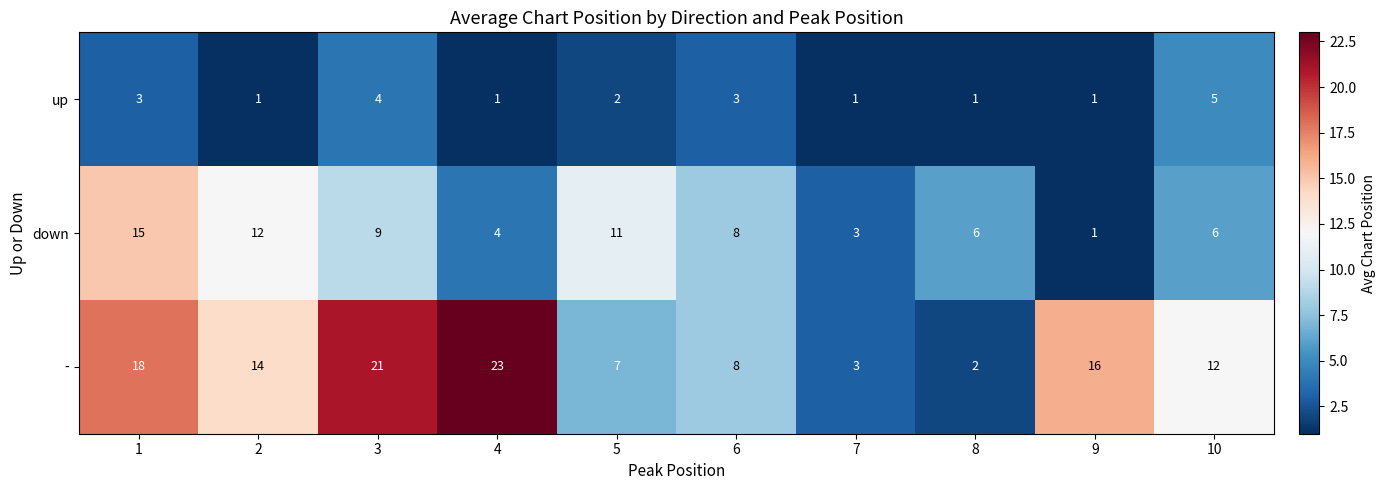

Which series changed the most between 1 and 6?

-